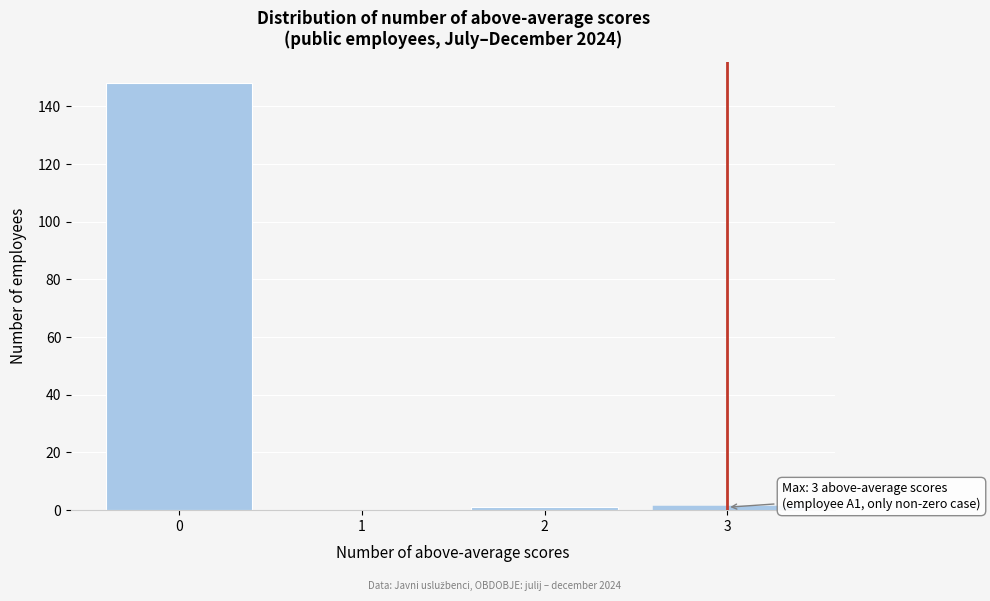

Reading right to left, transcribe all the data shown in this chart.

3=1	2=1	1=0	0=148